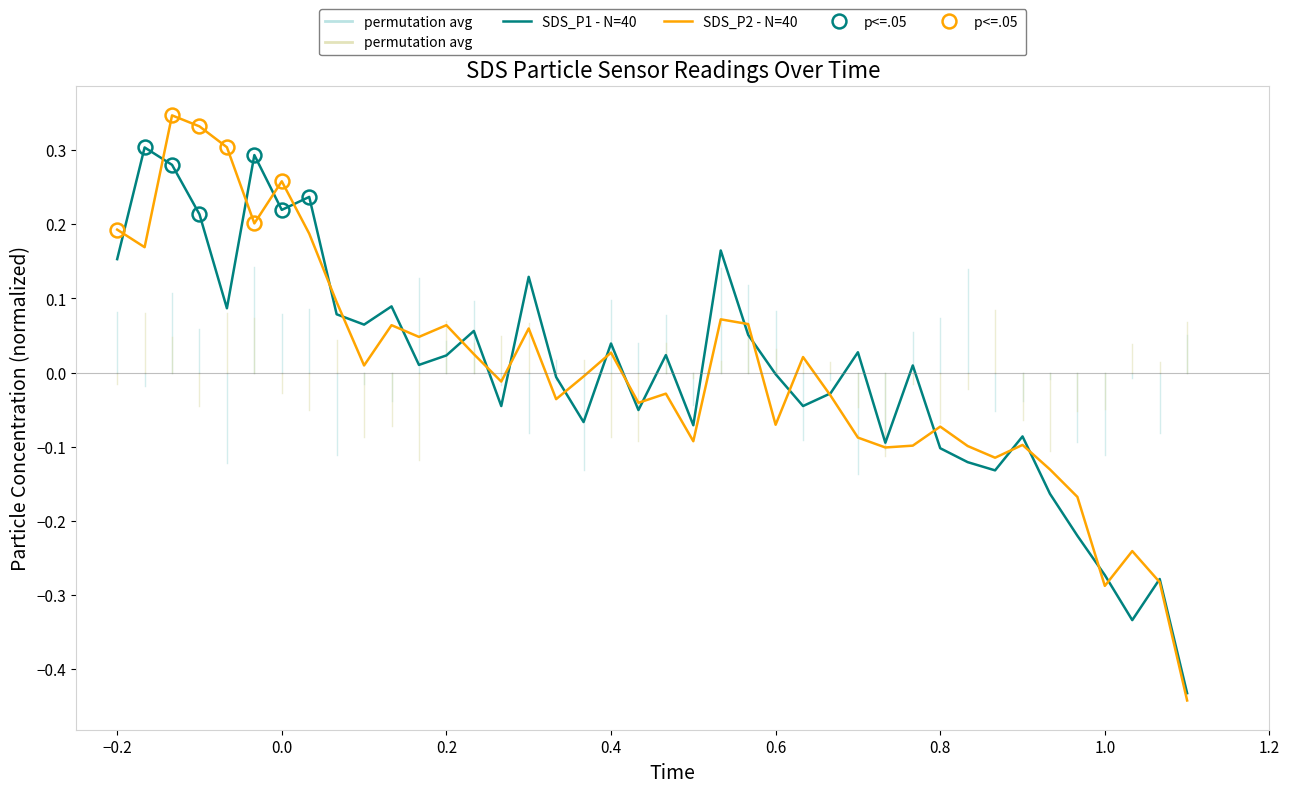

Which series has the largest range (max minus min)?

SDS_P2 - N=40